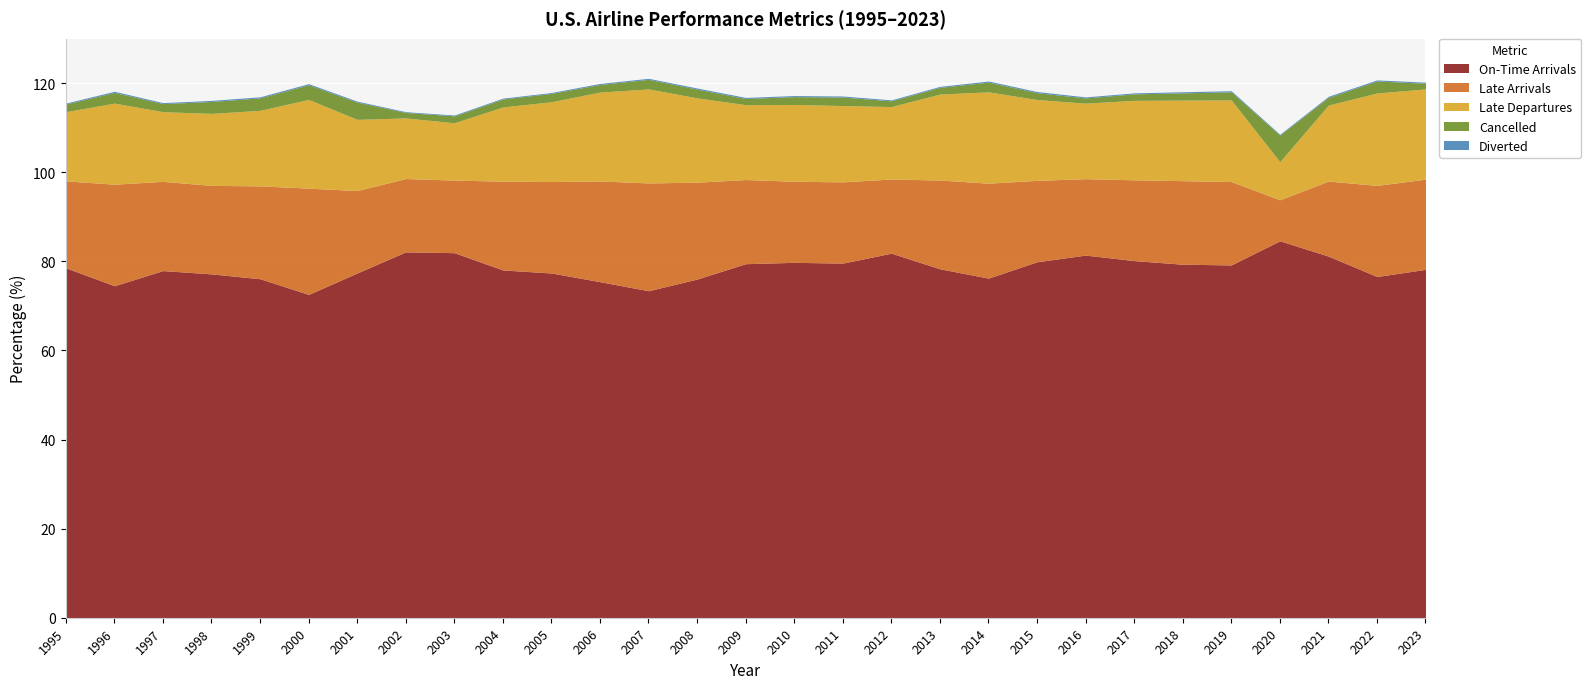

Between 2008 and 2020, which is larger?

2020